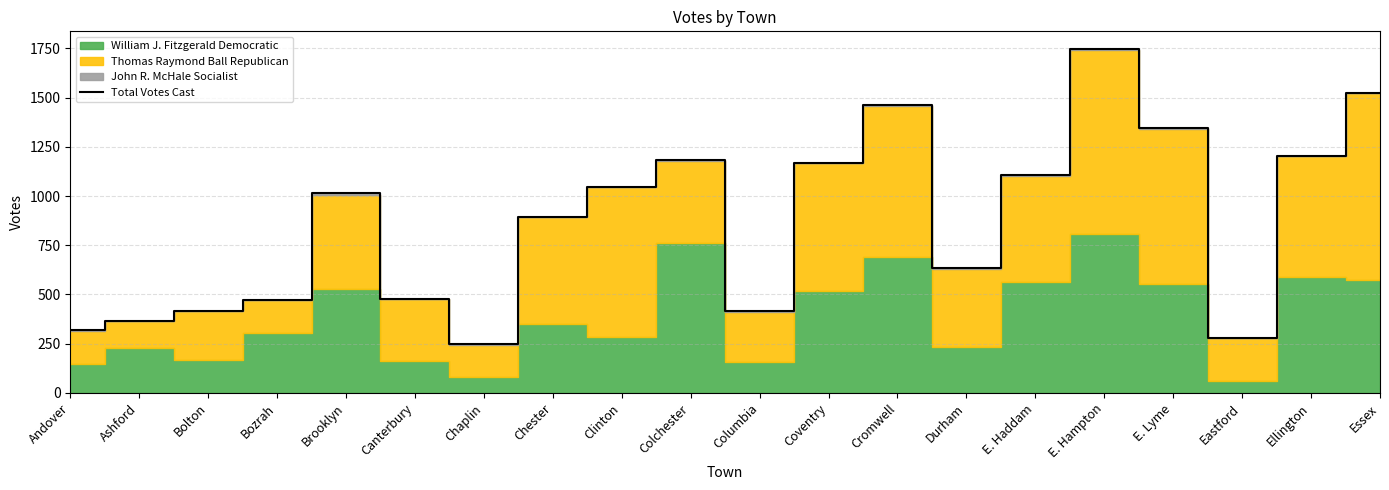

How many data points are less than 1013?

10